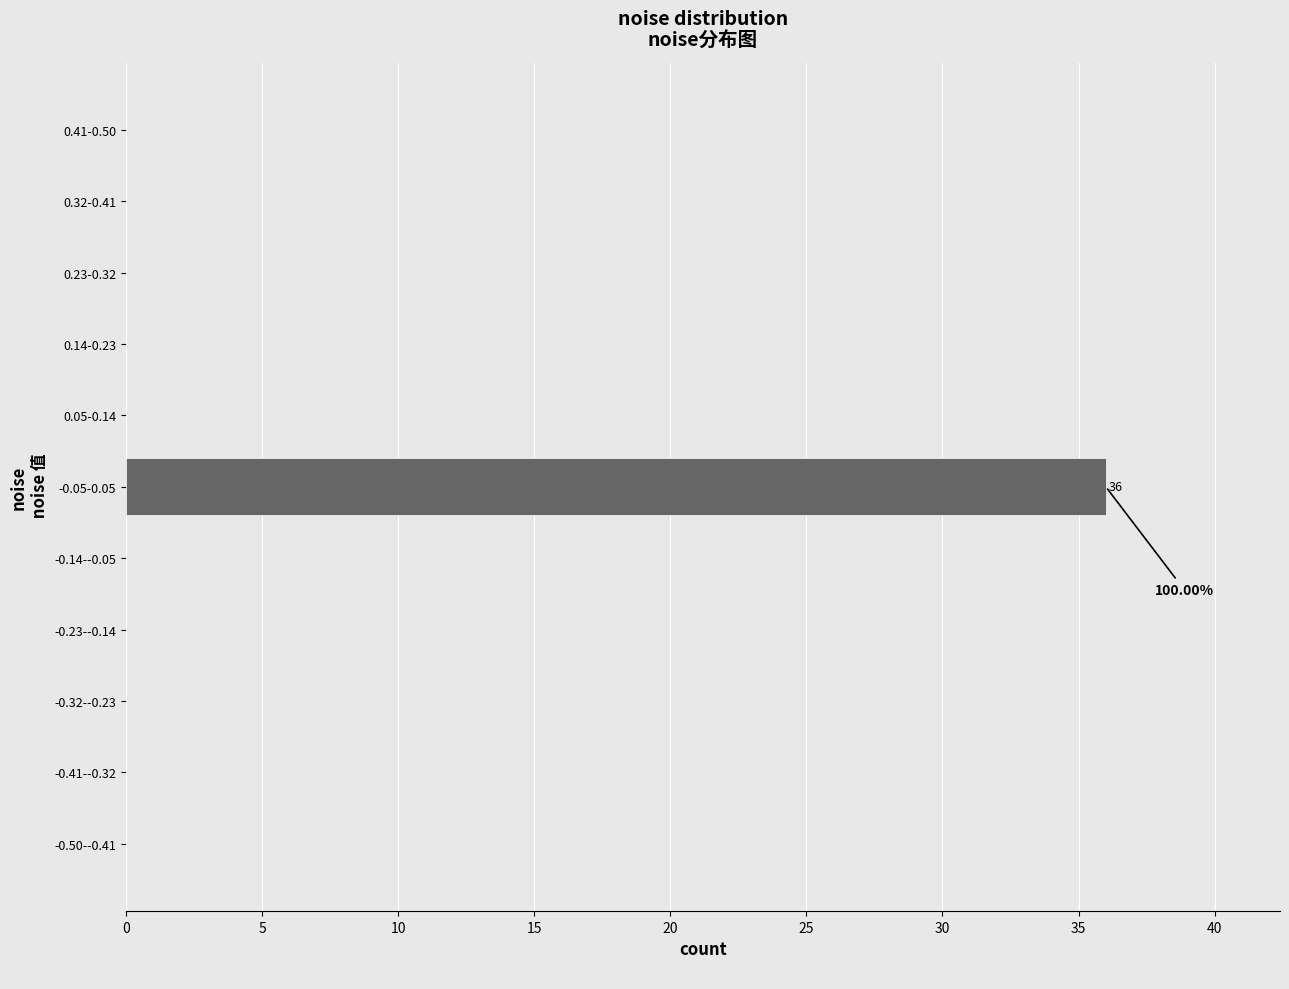

How many categories are shown in the chart?

11